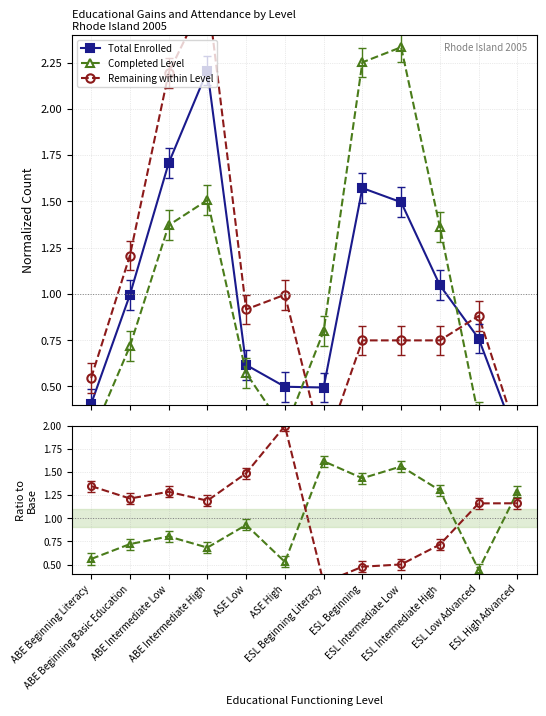

What is the spread (max minus min) of values at ABE Intermediate High?

1.5